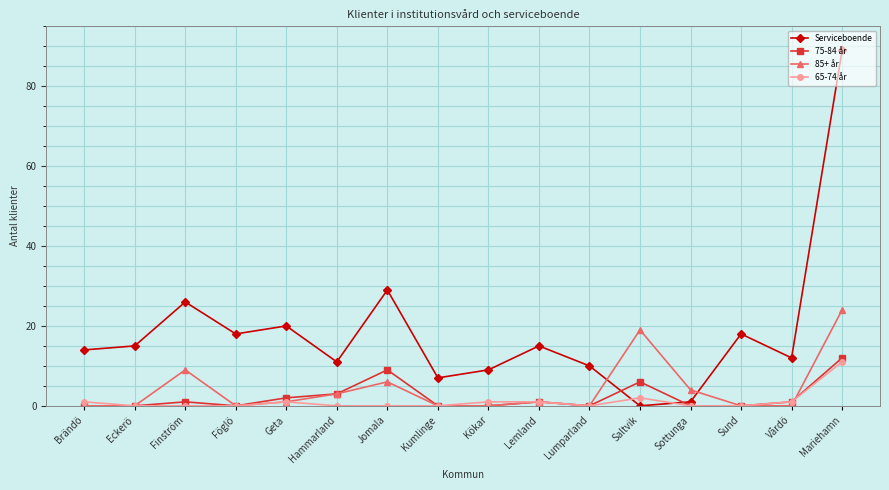

What position from the right is Kökar?

8